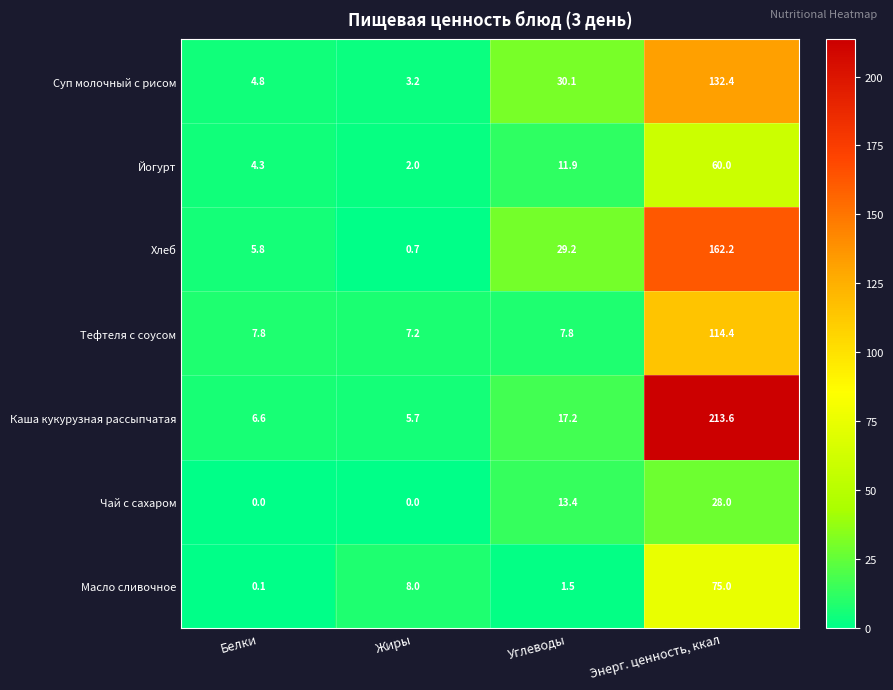

What is the greatest value displayed?

213.6